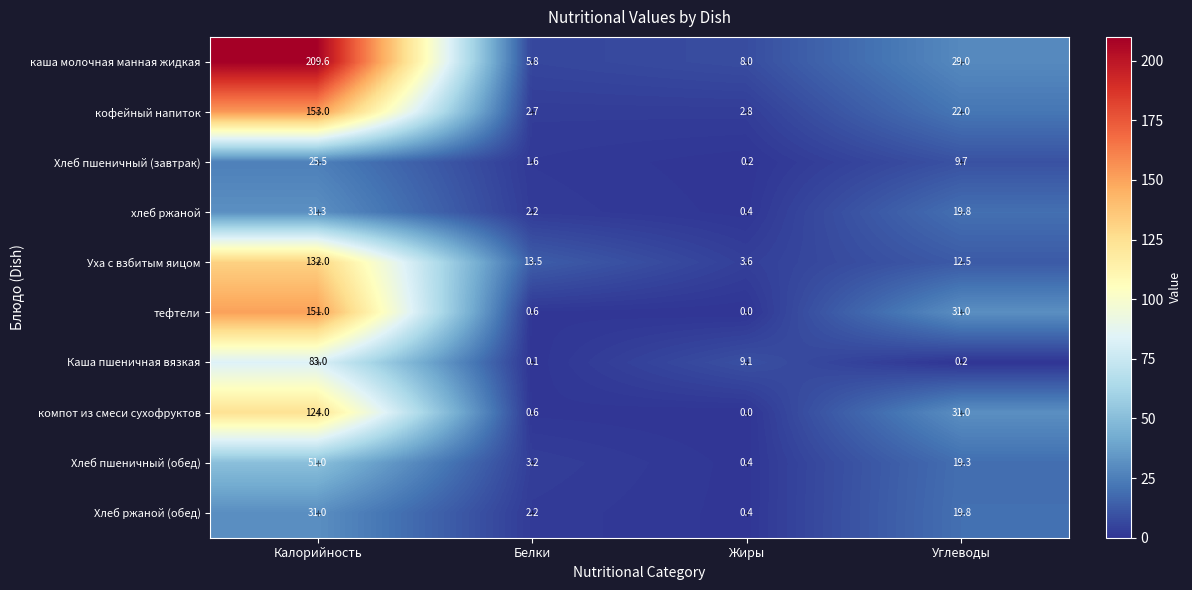

Is it true that Хлеб ржаной (обед) equals 54.6 at Калорийность?

False